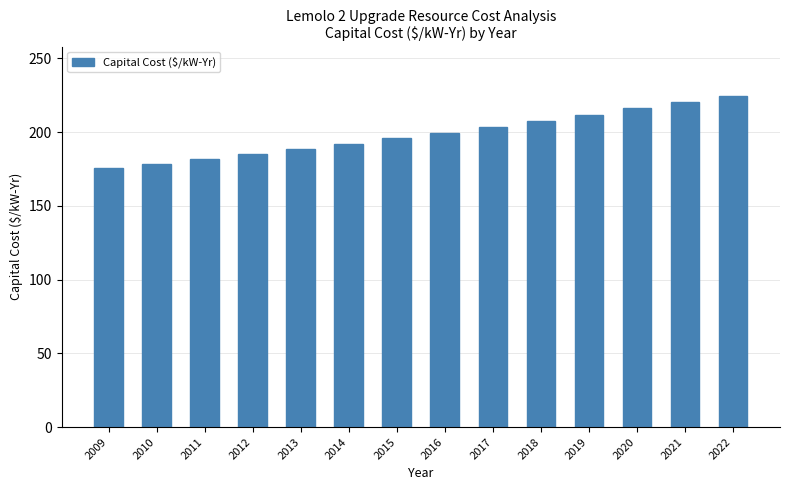

What is the ratio of the value at 2014 to the value at 2013?

1.0